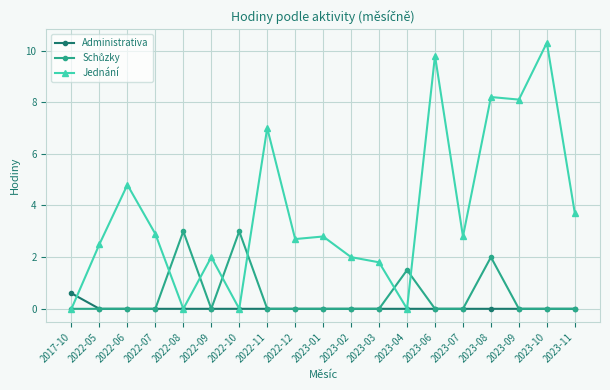

The value of Jednání at 2022-05 is 1.4. True or false?

False